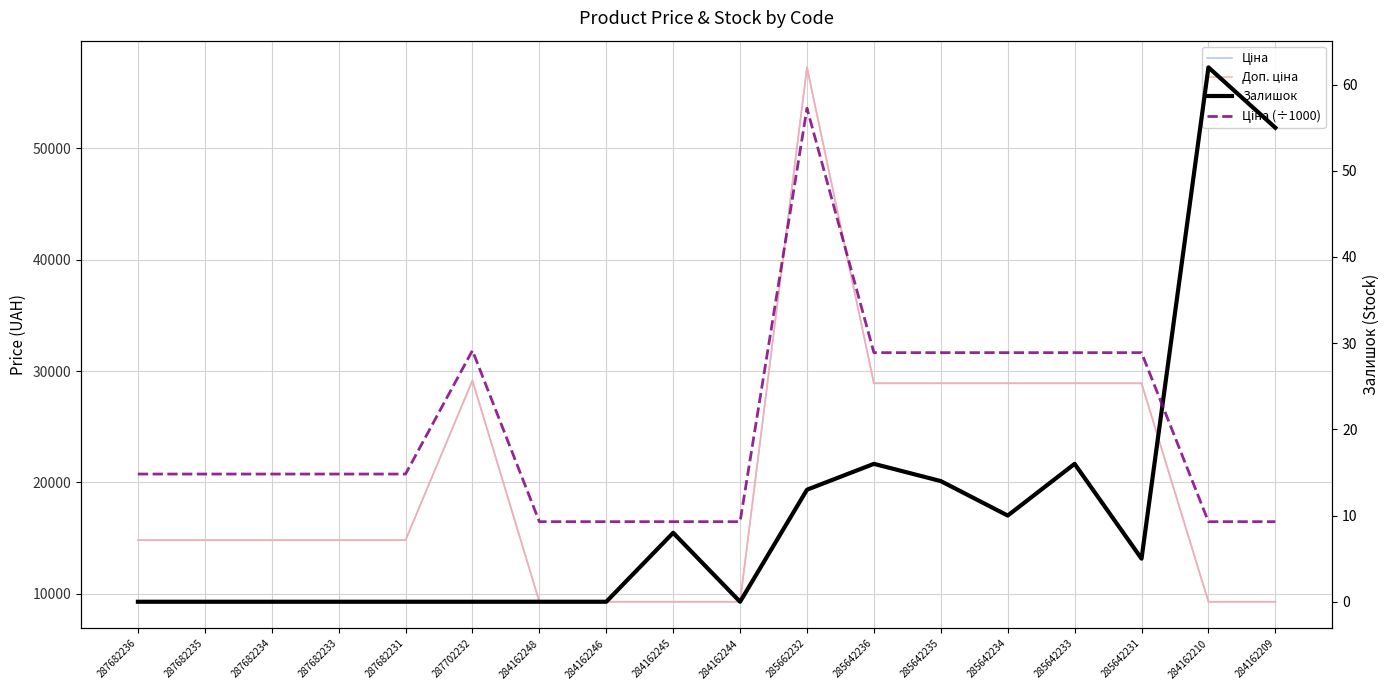

How many intersections are there between Ціна (÷1000) and Залишок?

1